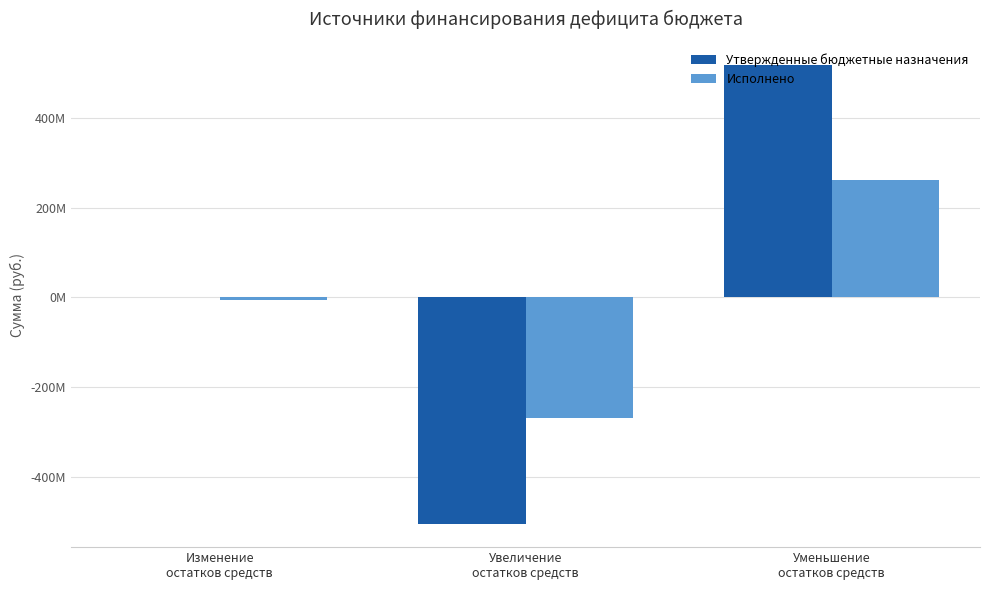

Are the bars grouped side by side (vs. stacked)?

Yes